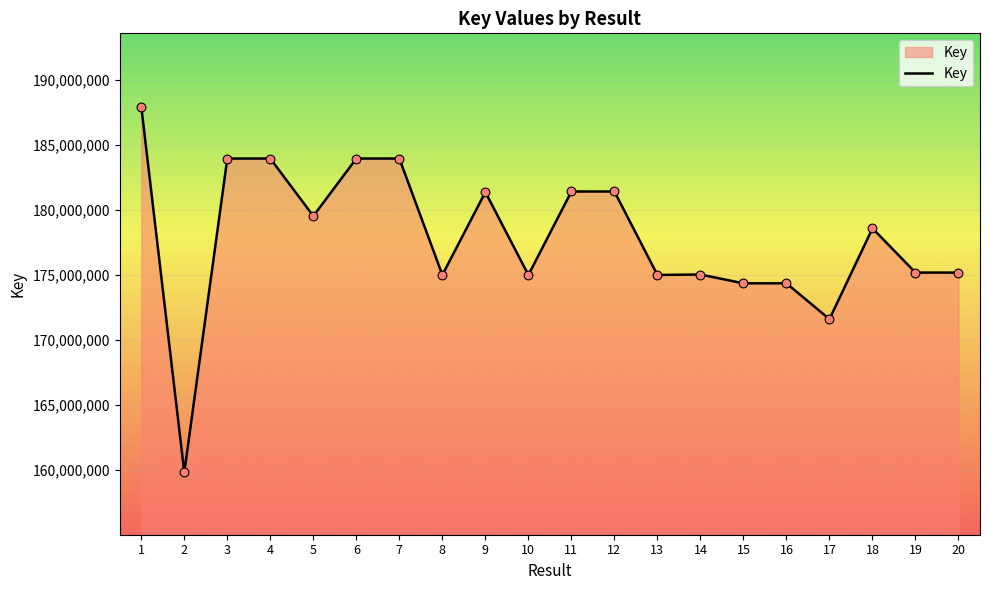

What is the ratio of the value at 15 to the value at 12?

1.0